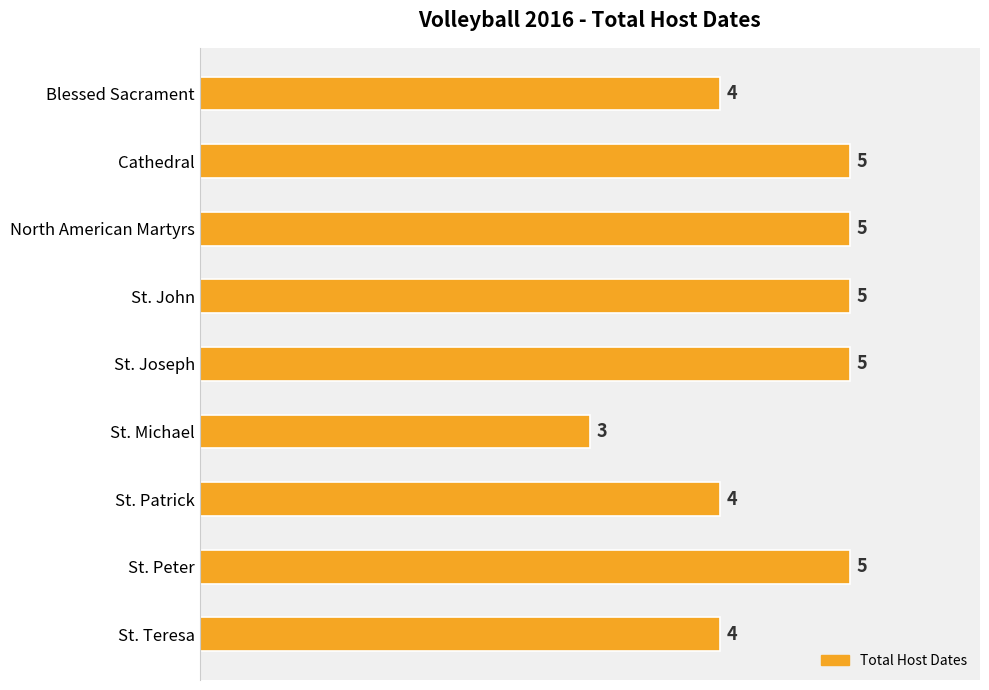

What is the change in value from Blessed Sacrament to St. Peter?

+1